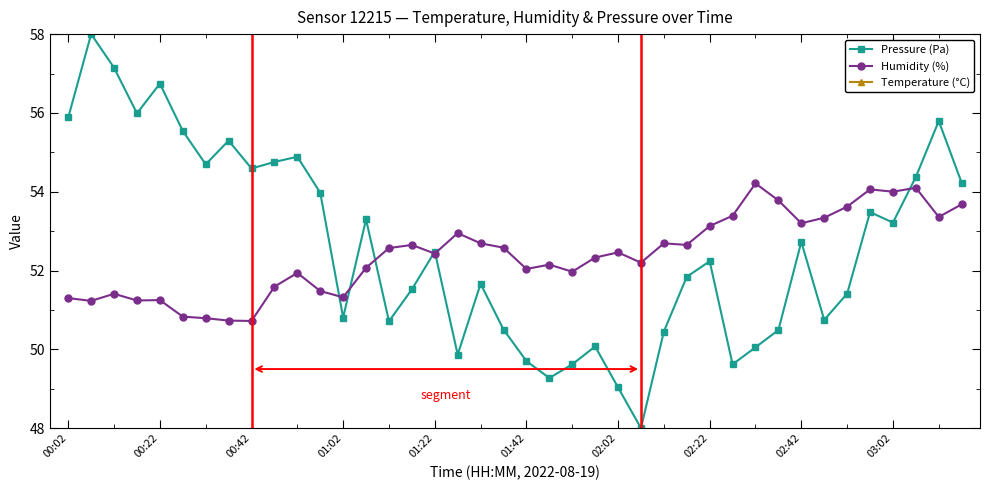

Is it true that Humidity (%) equals 53.1 at 02:22?

True